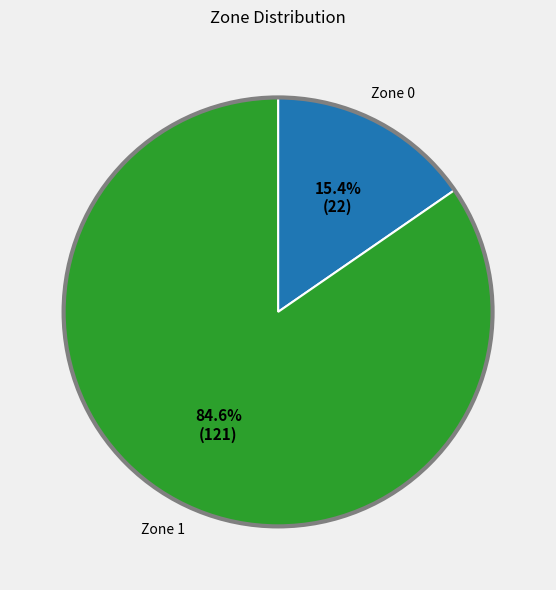

To the nearest percent, what is the difference between the Zone 1 and Zone 0 slice percentages?

69%